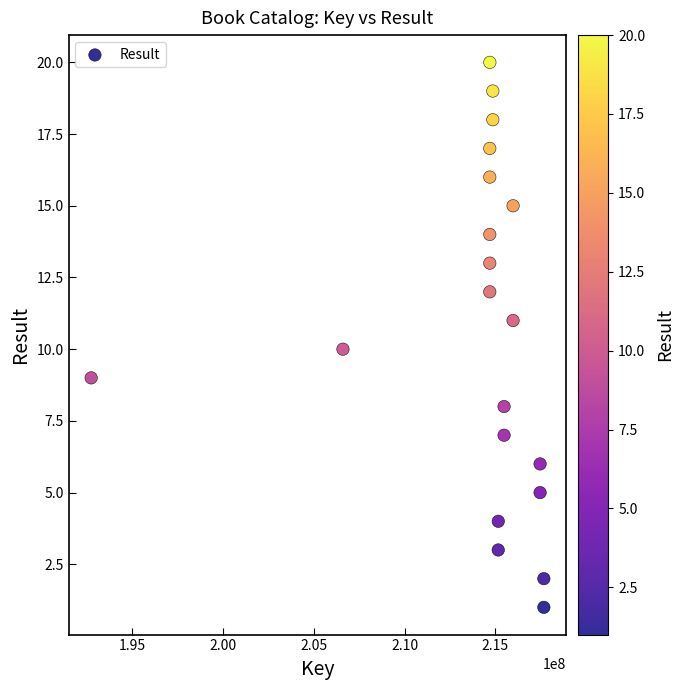

What is the range of Y values (max minus min)?

19